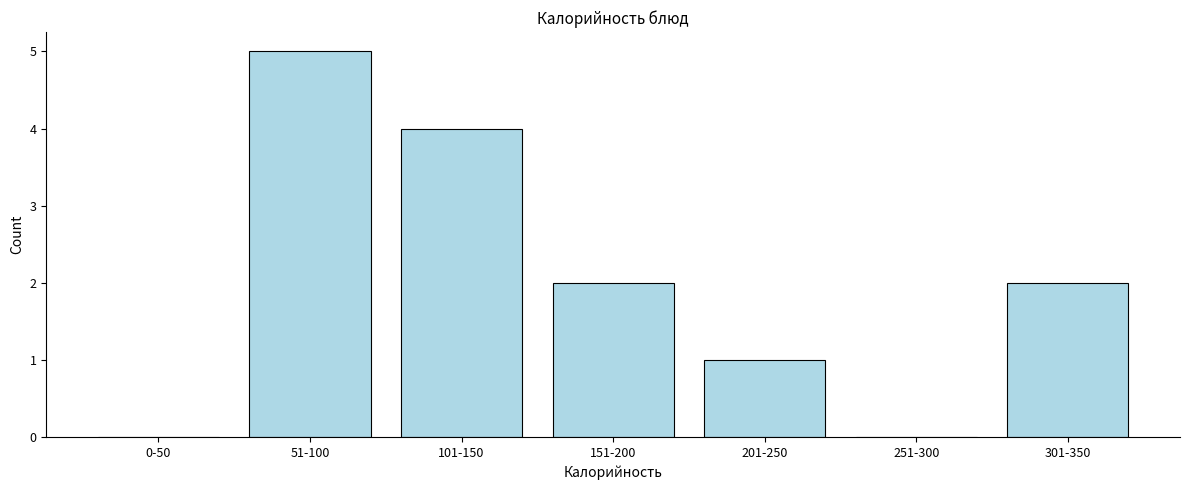

Reading left to right, transcribe all the data shown in this chart.

0-50=0	51-100=5	101-150=4	151-200=2	201-250=1	251-300=0	301-350=2